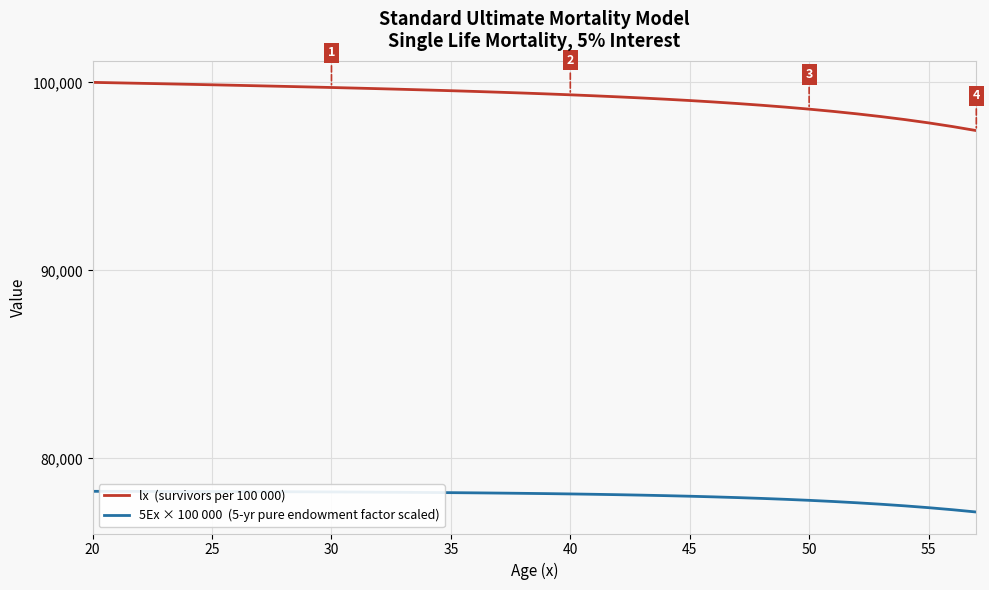

What is the maximum value shown in the chart?

100000.0